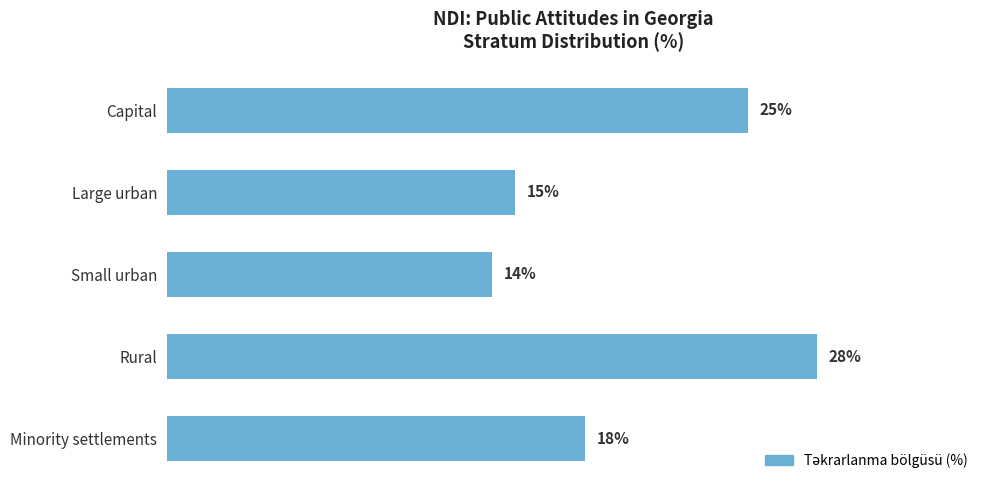

Which label corresponds to the smallest value in the chart?

Small urban